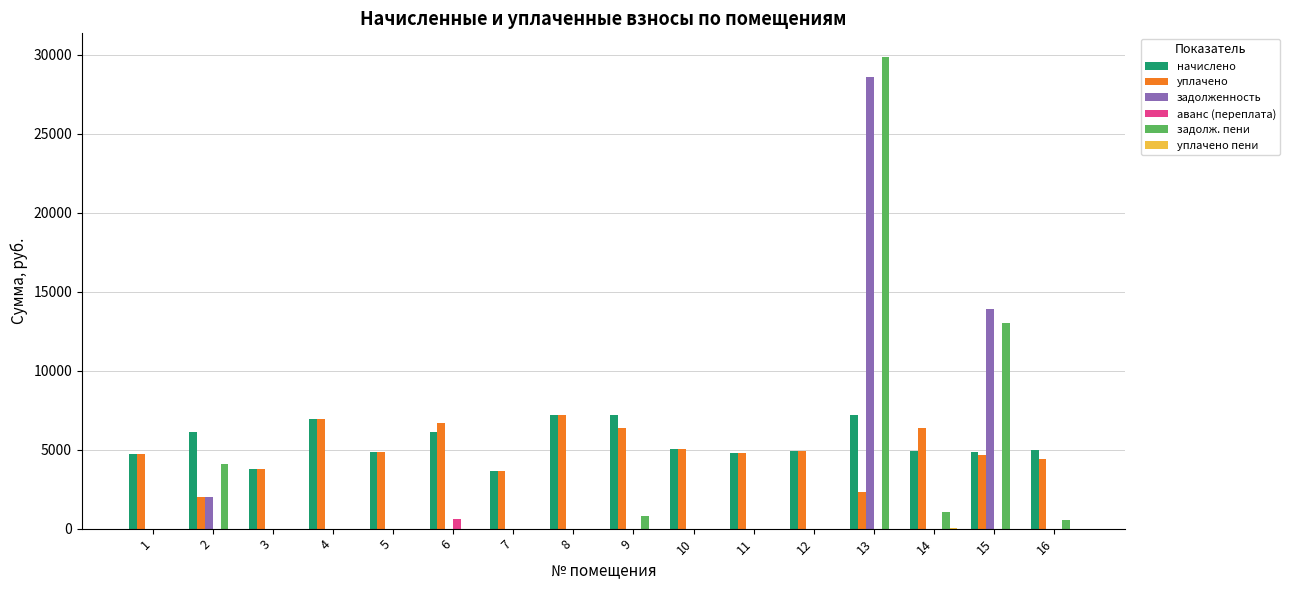

What is the sum of all начислено values?

87213.3